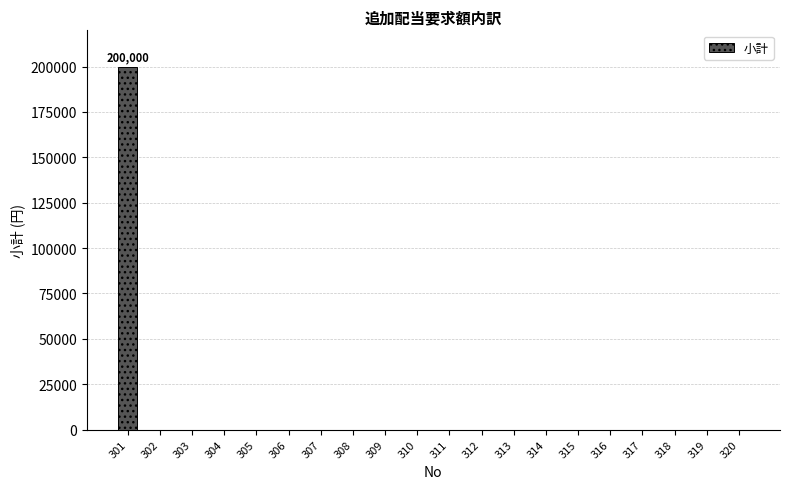

Reading right to left, what are all the values shown in this chart?

320=0	319=0	318=0	317=0	316=0	315=0	314=0	313=0	312=0	311=0	310=0	309=0	308=0	307=0	306=0	305=0	304=0	303=0	302=0	301=200000